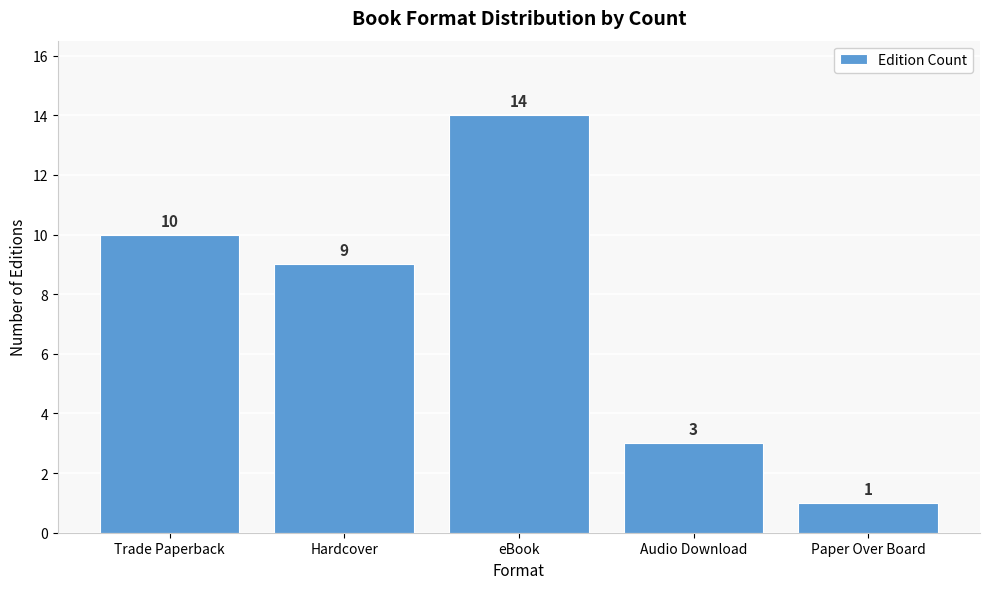

Which label corresponds to the smallest value in the chart?

Paper Over Board